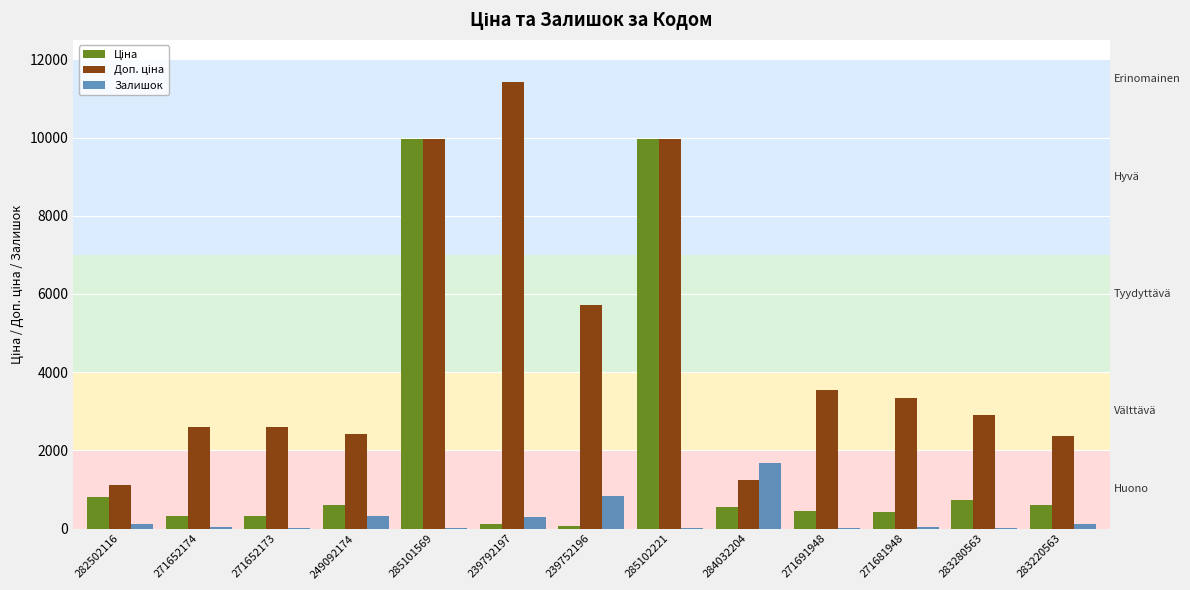

The Залишок series shows 2610.2 at 284032204. True or false?

False